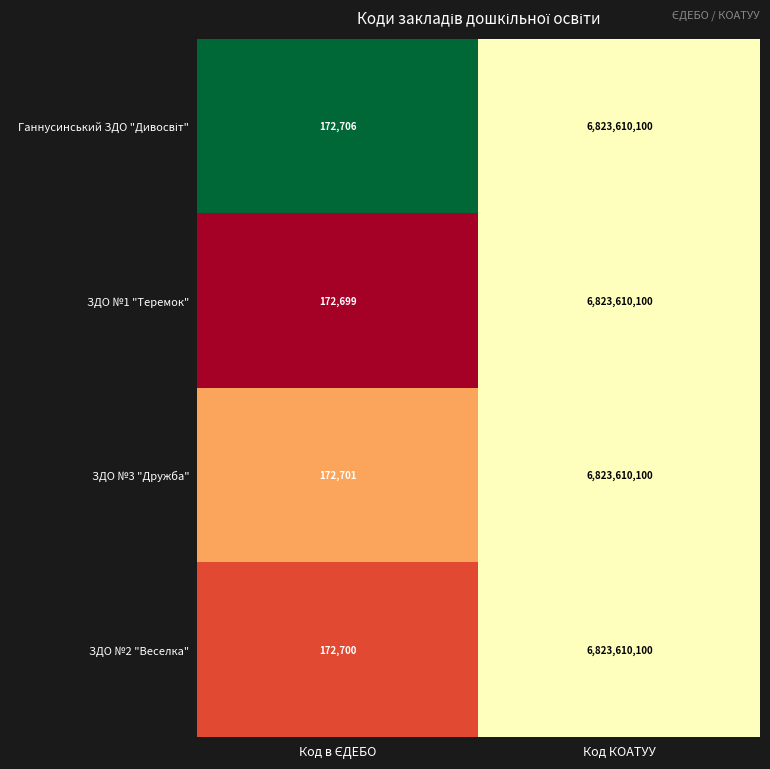

How many categories are shown in the chart?

2